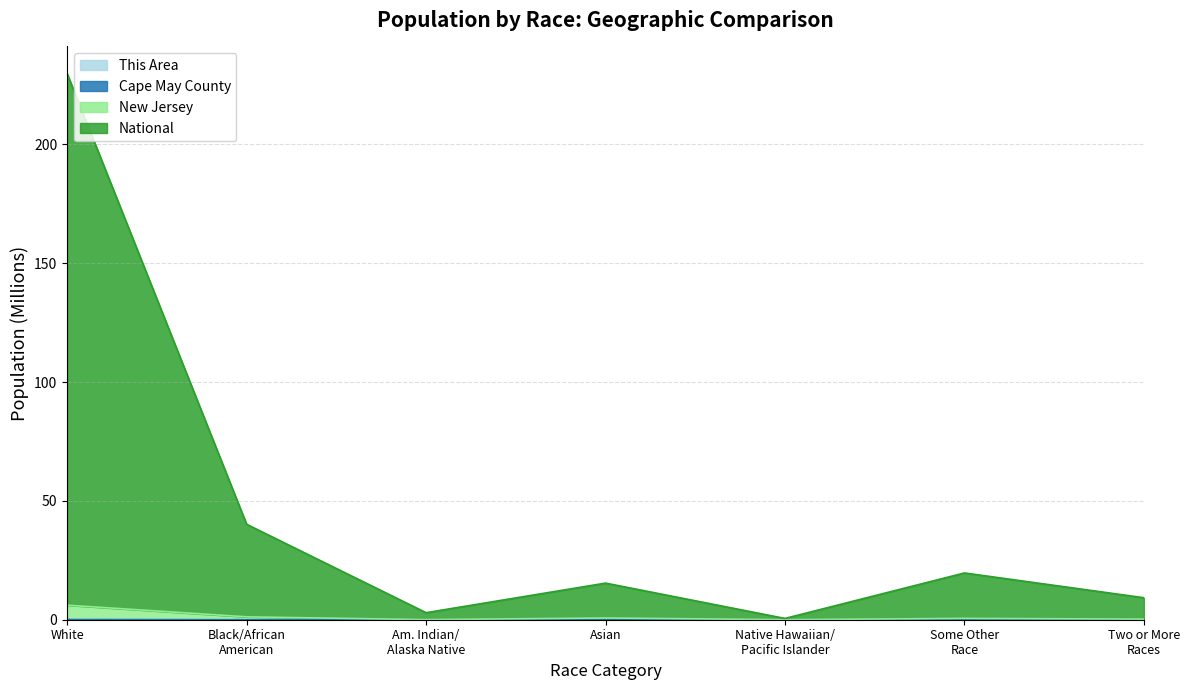

Which series has the largest total across all categories?

National